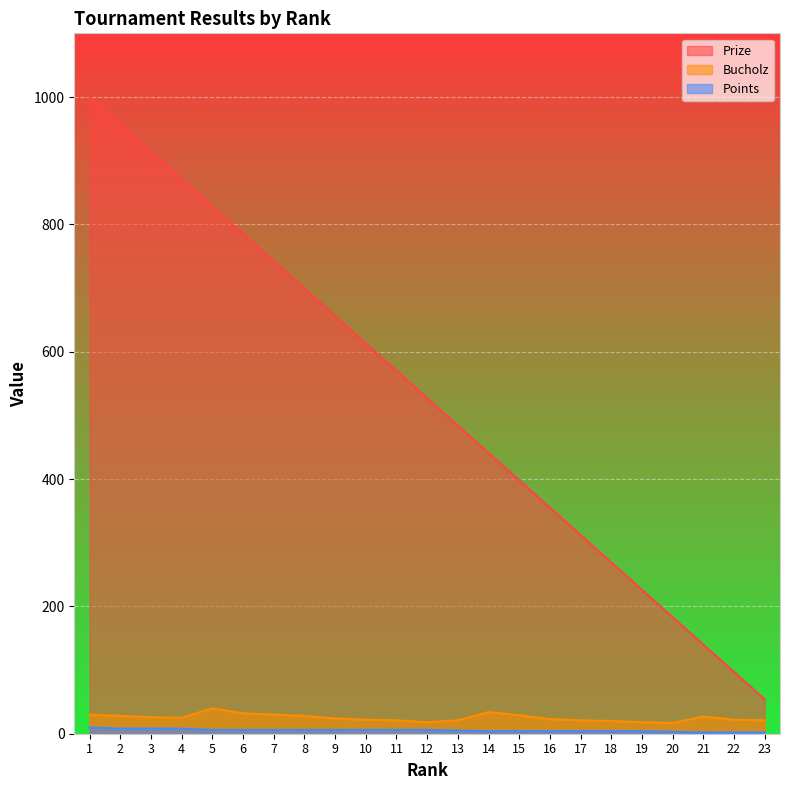

Where is Prize nearest to the value 527?

12